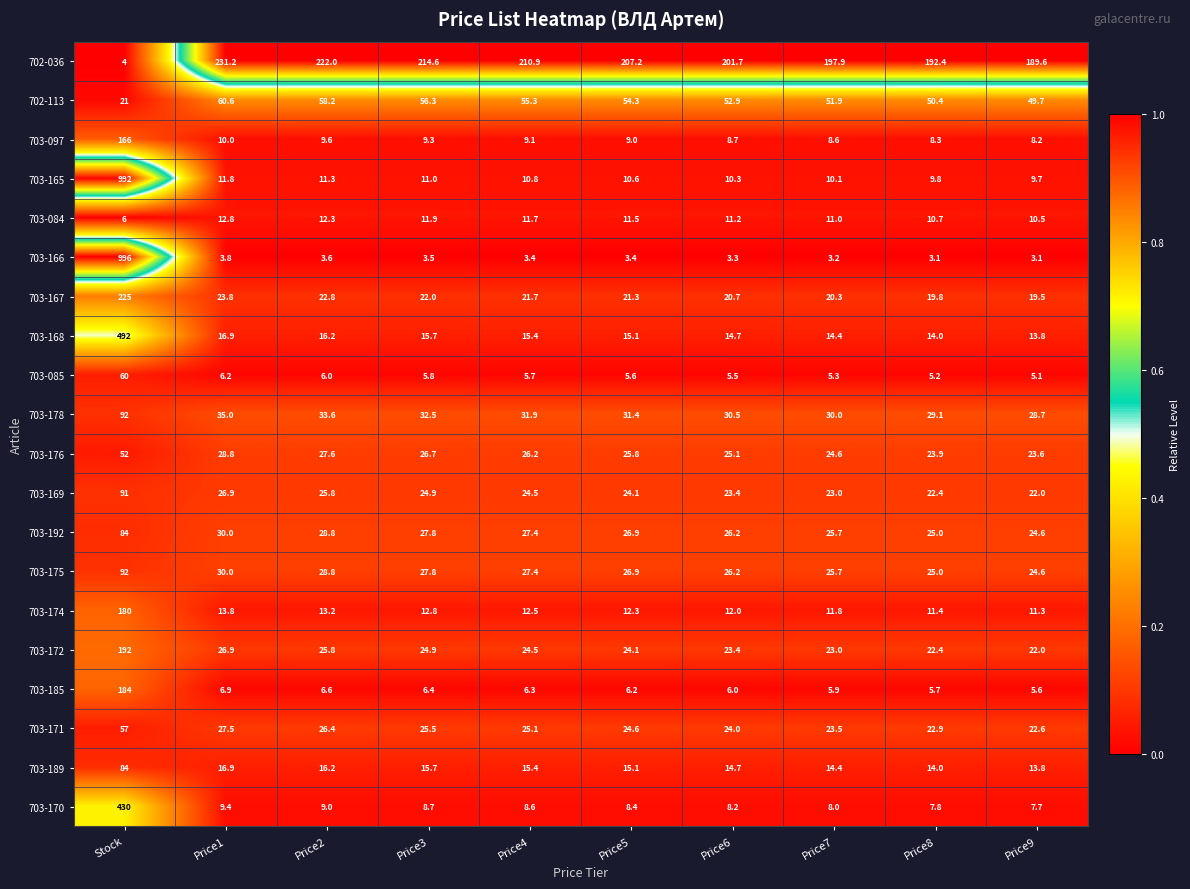

How many categories are shown in the chart?

10